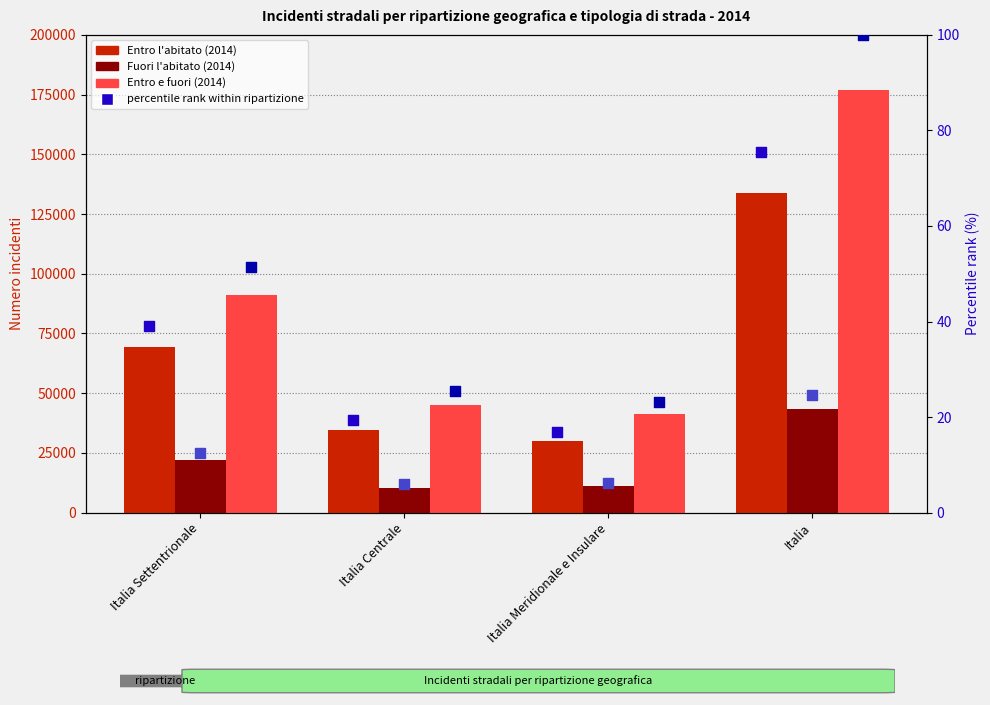

At which category is the sum across all series the highest?

Italia